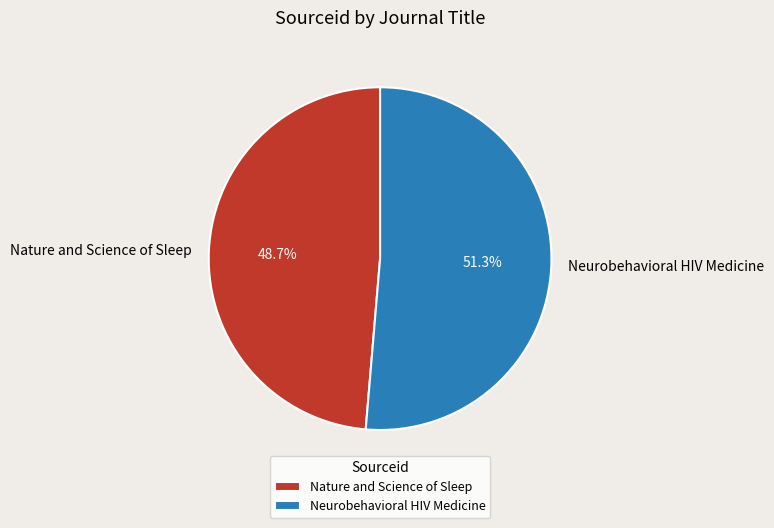

What is the largest slice in the pie chart?

Neurobehavioral HIV Medicine